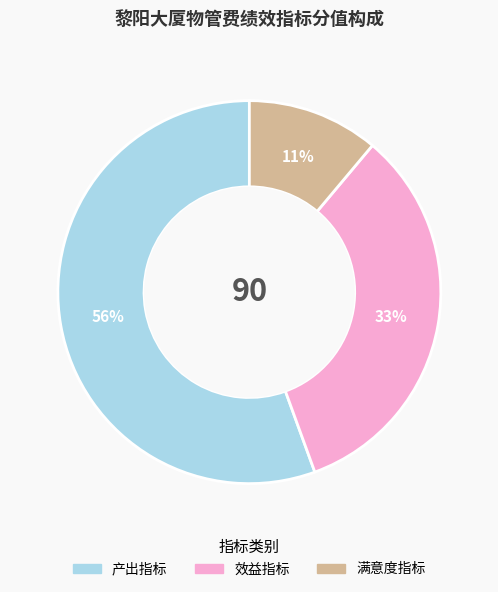

To the nearest percent, what is the average slice percentage?

33%